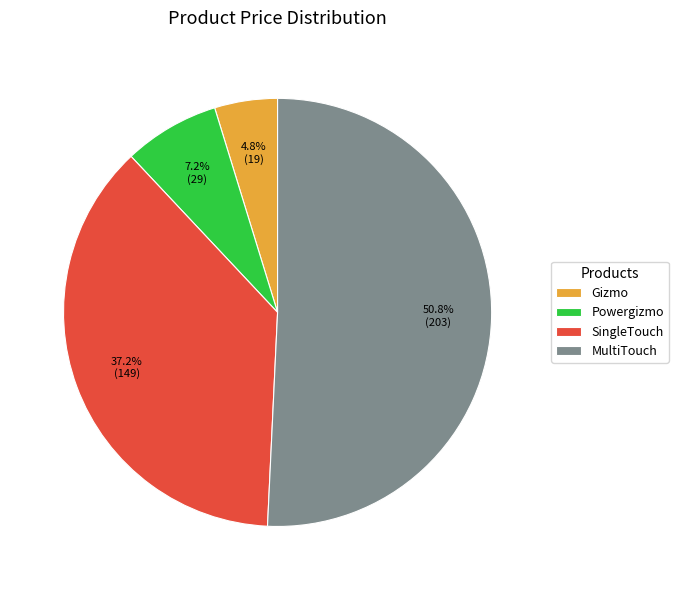

Combined, do MultiTouch and SingleTouch account for over 50%?

Yes